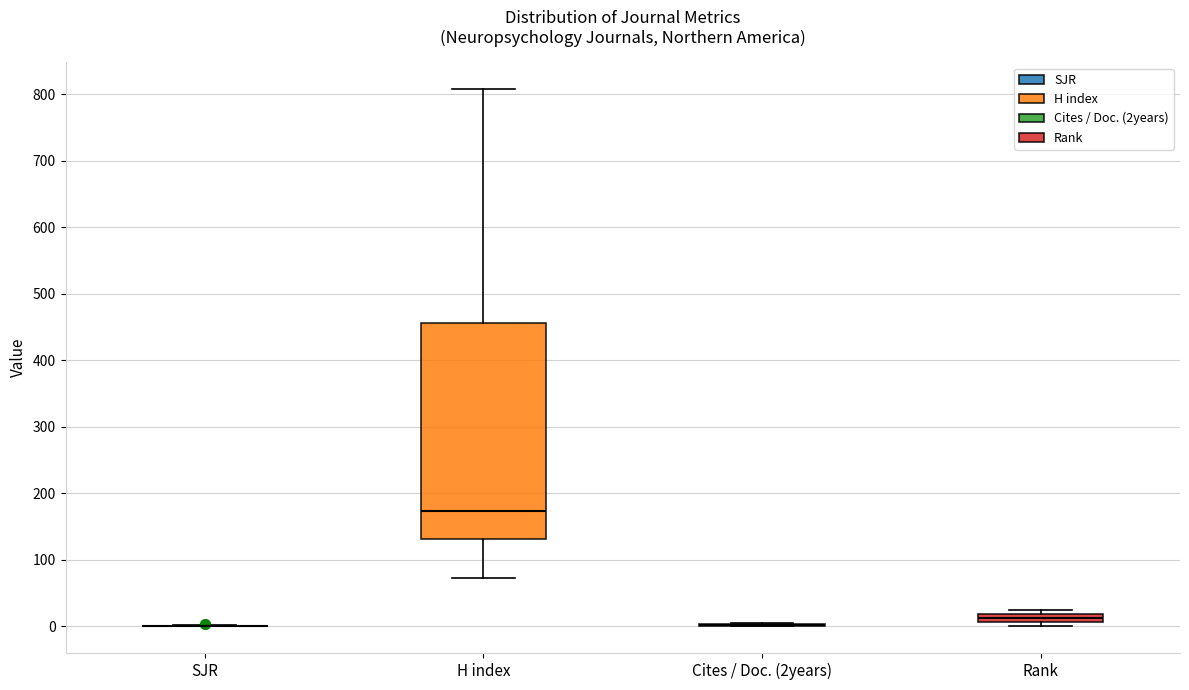

Which box is the tallest, from its lower edge to its upper edge?

H index